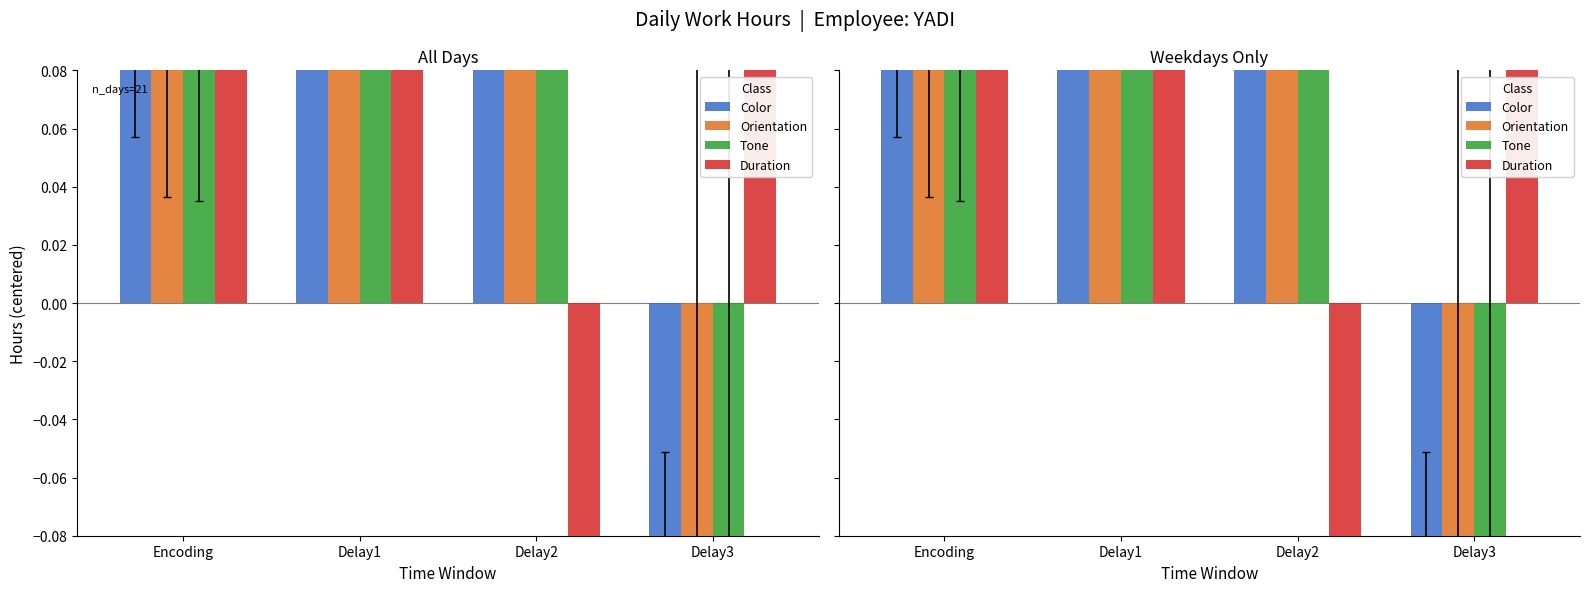

Which series has the largest Y range (max minus min)?

Duration